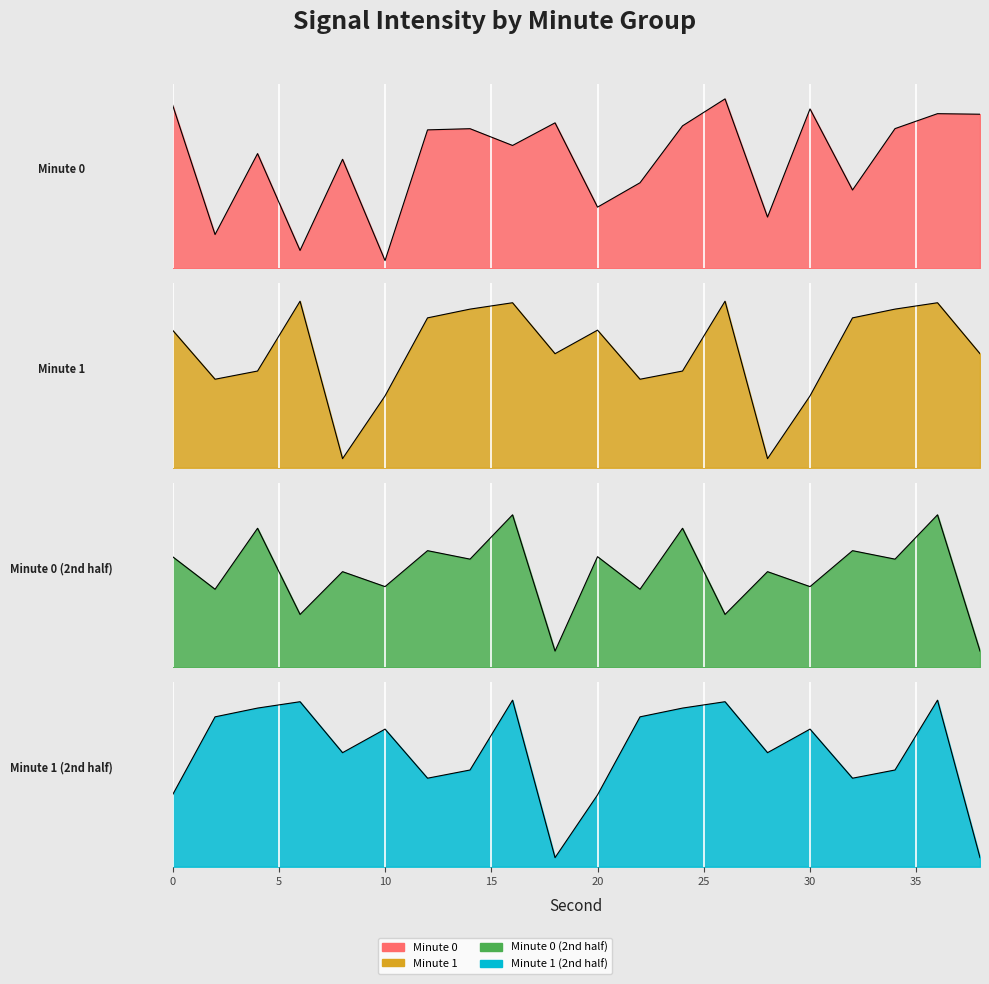

Where do Minute 1 (2nd half) and Minute 0 first cross each other?

0 and 2